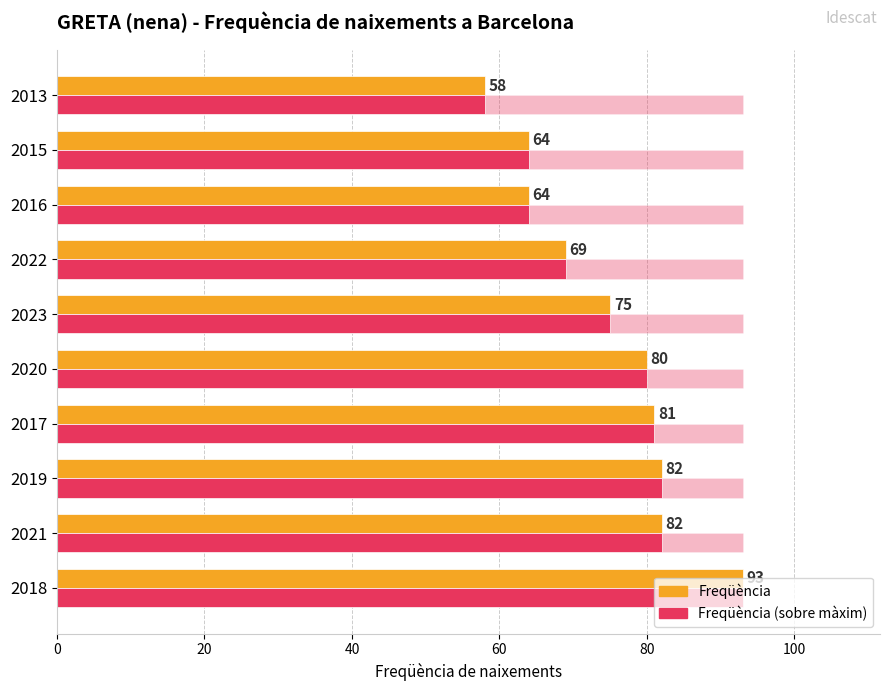

How many bars are there in each group?

2